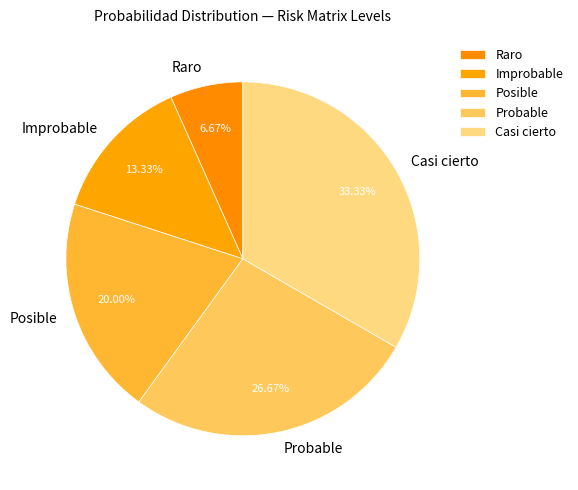

To the nearest percent, what is the difference between the largest and smallest slice percentages?

27%